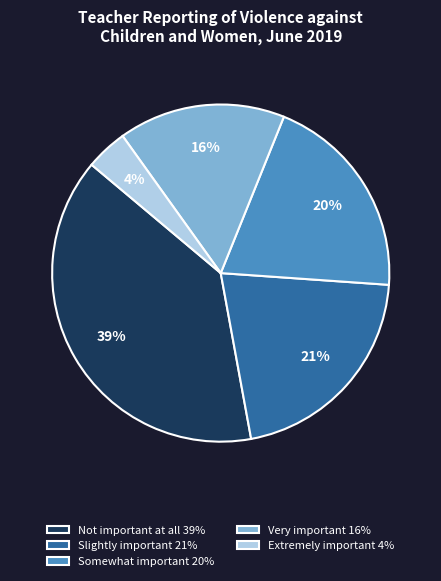

To the nearest percent, what portion does Very important represent?

16%